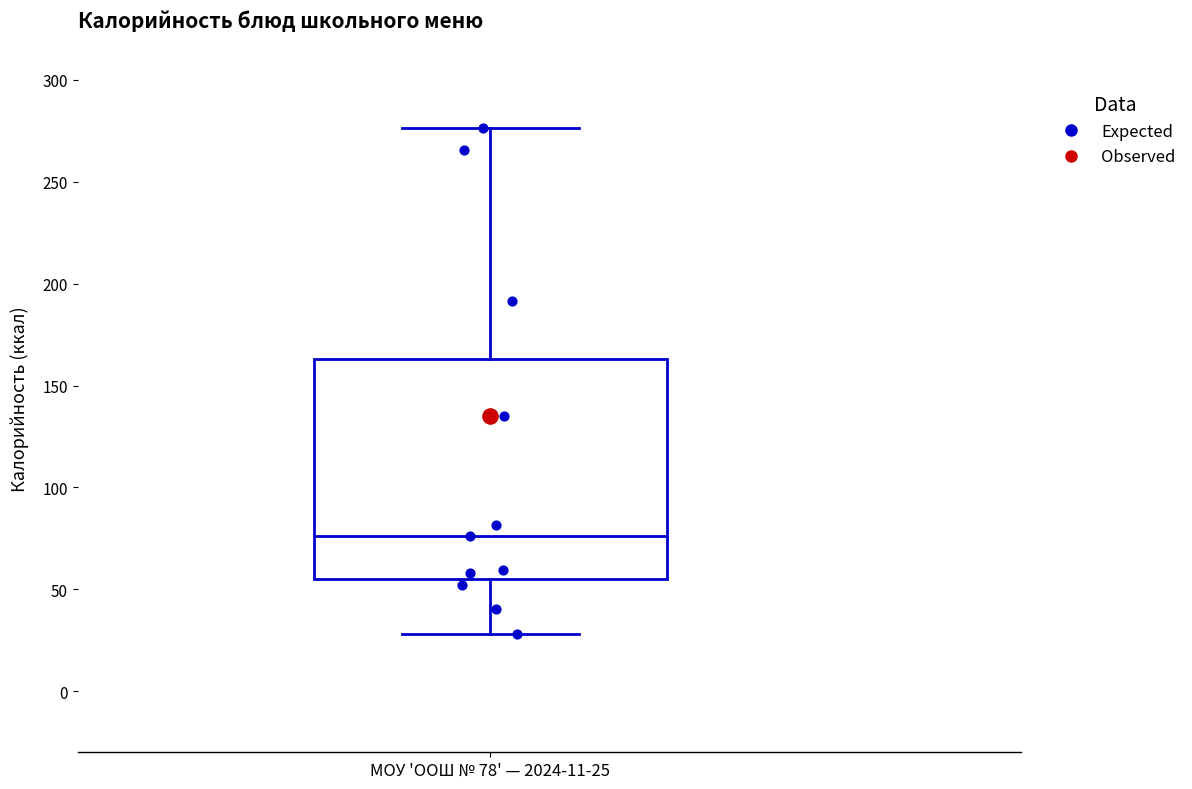

Transcribe this box plot: give where the median line is, the range the box spans, and where the two whiskers end, as read against the y-axis. The values are not printed on the chart, so give them approximately, as read against the axis.

median 75, box 55 to 165, whiskers 30 to 275